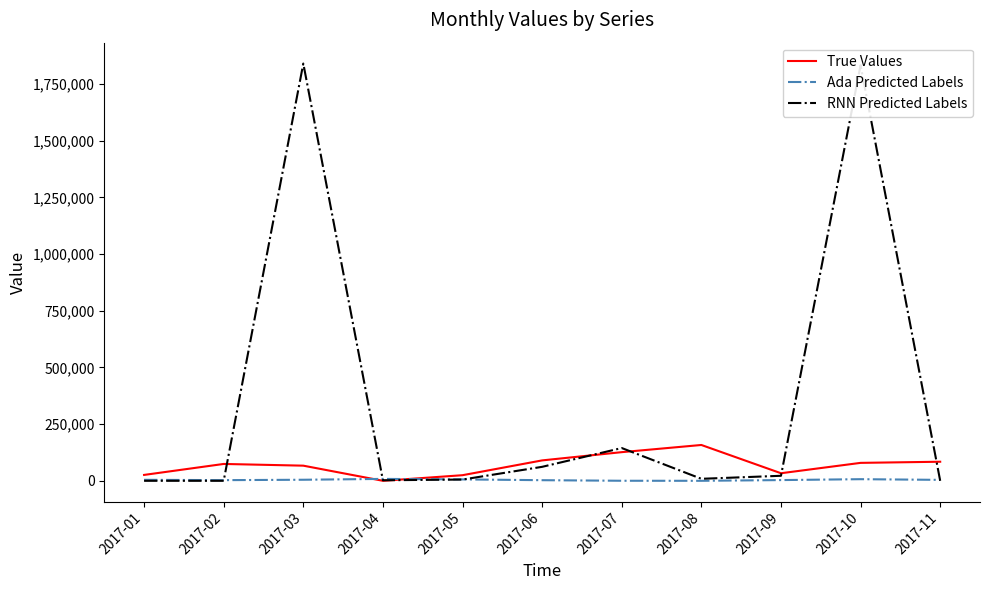

What is the difference between the True Values values at 2017-10 and 2017-08?

78902